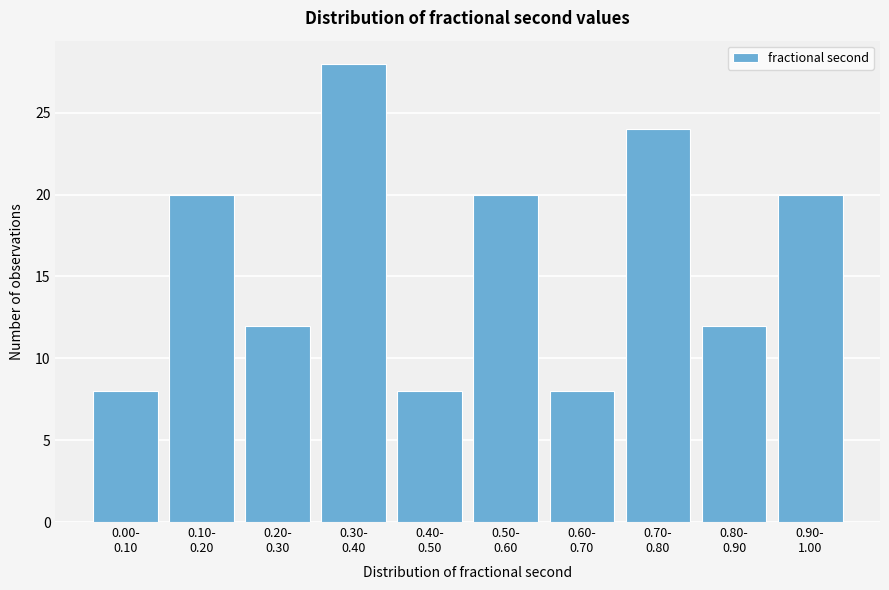

Reading left to right, what are all the values shown in this chart?

8	20	12	28	8	20	8	24	12	20